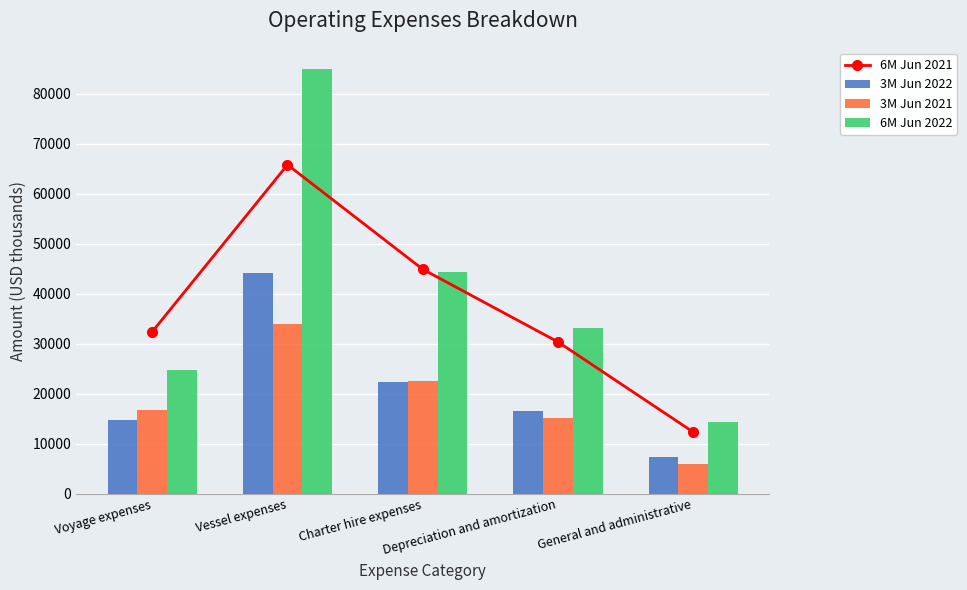

The value of 3M Jun 2021 at General and administrative is 6004. True or false?

True